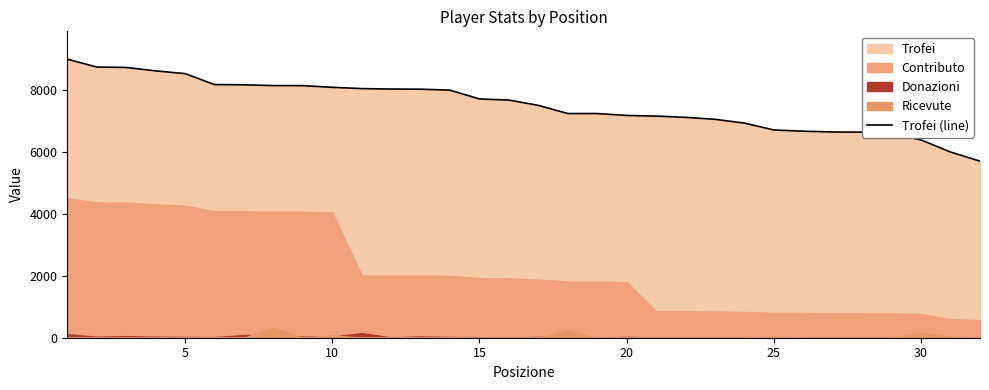

What is the lowest value of the Trofei (line) series?

5705